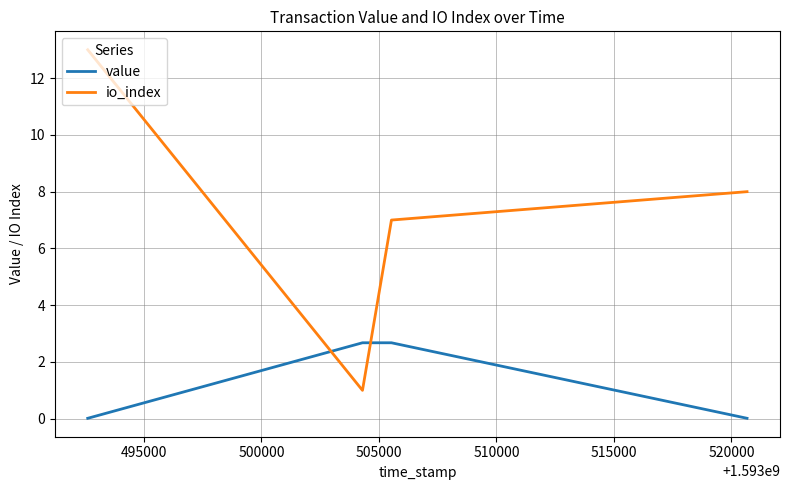

Rank the series by their average value, from highest to lowest.

io_index, value